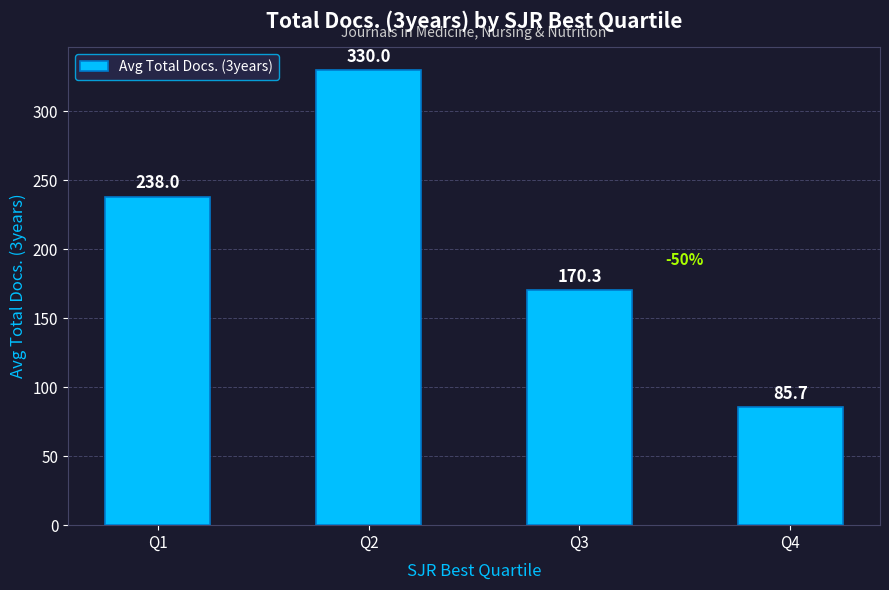

What is the average value?

206.0